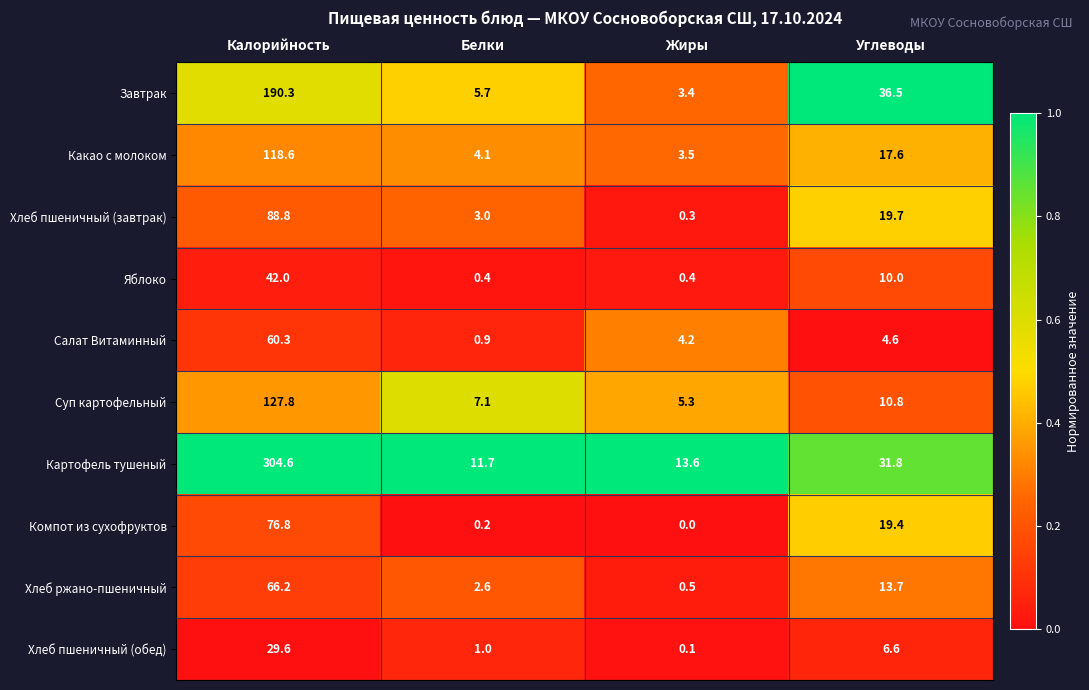

What is the difference between the second highest and minimum values in the Суп картофельный series?

5.5